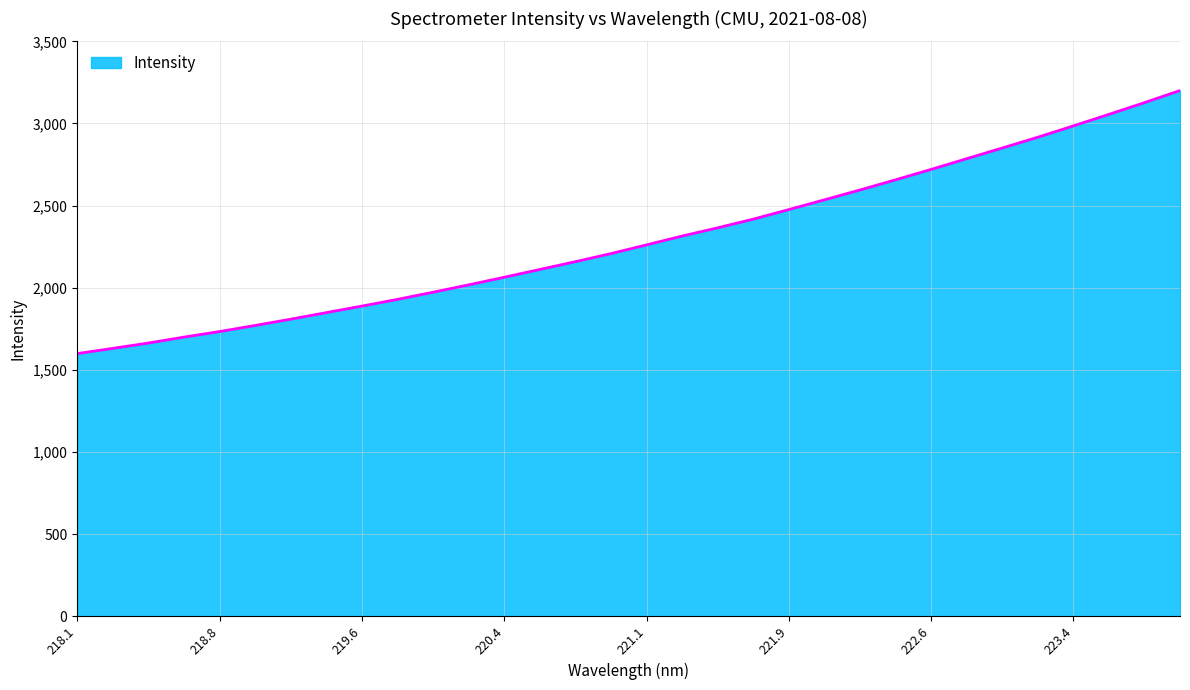

What is the maximum value shown in the chart?

3200.5